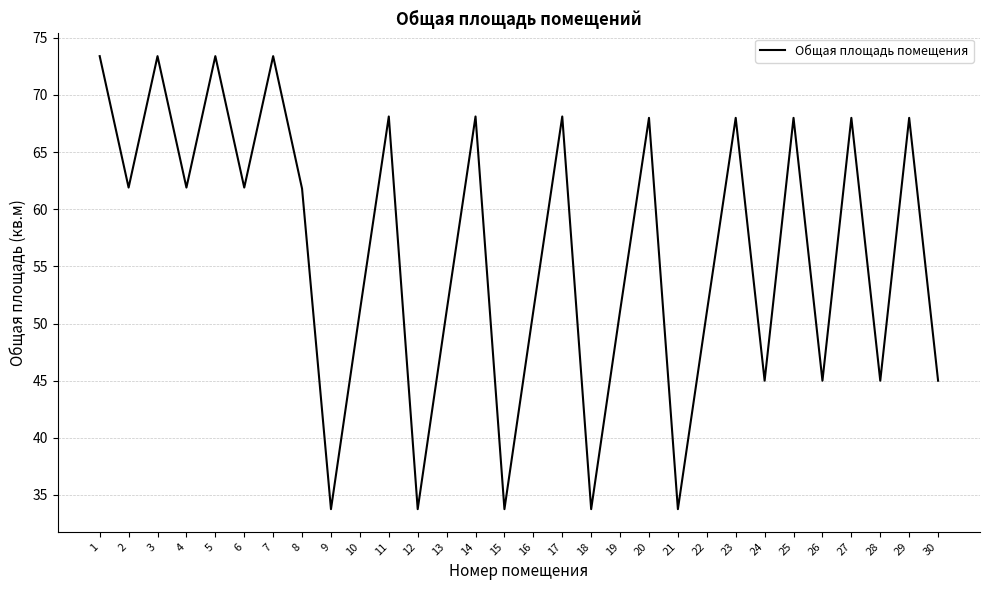

What is the difference between the maximum and minimum values?

39.6